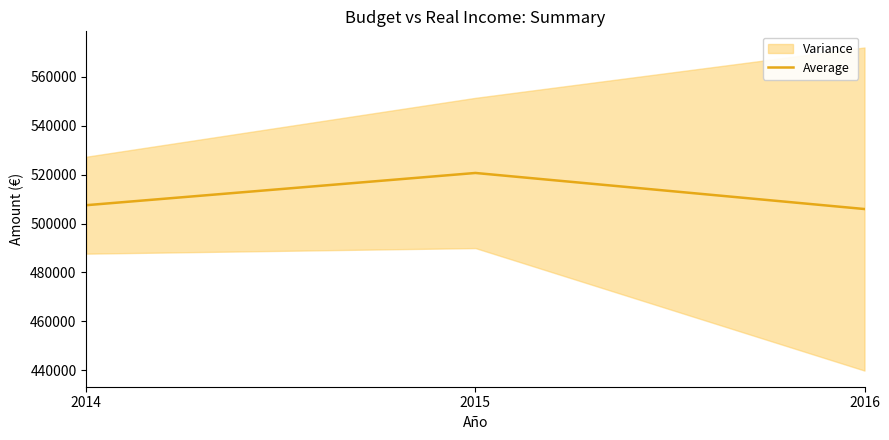

Reading left to right, extract all data points from this chart.

2014=507501.4	2015=520682.2	2016=505932.7